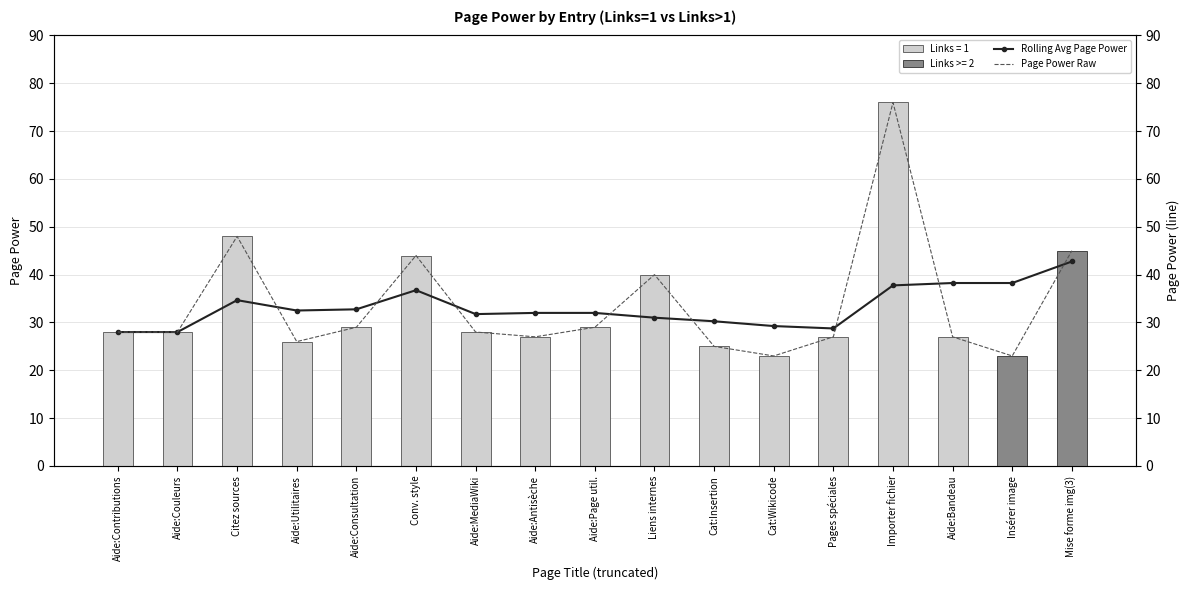

At which label does Rolling Avg Page Power first exceed 32?

Citez sources